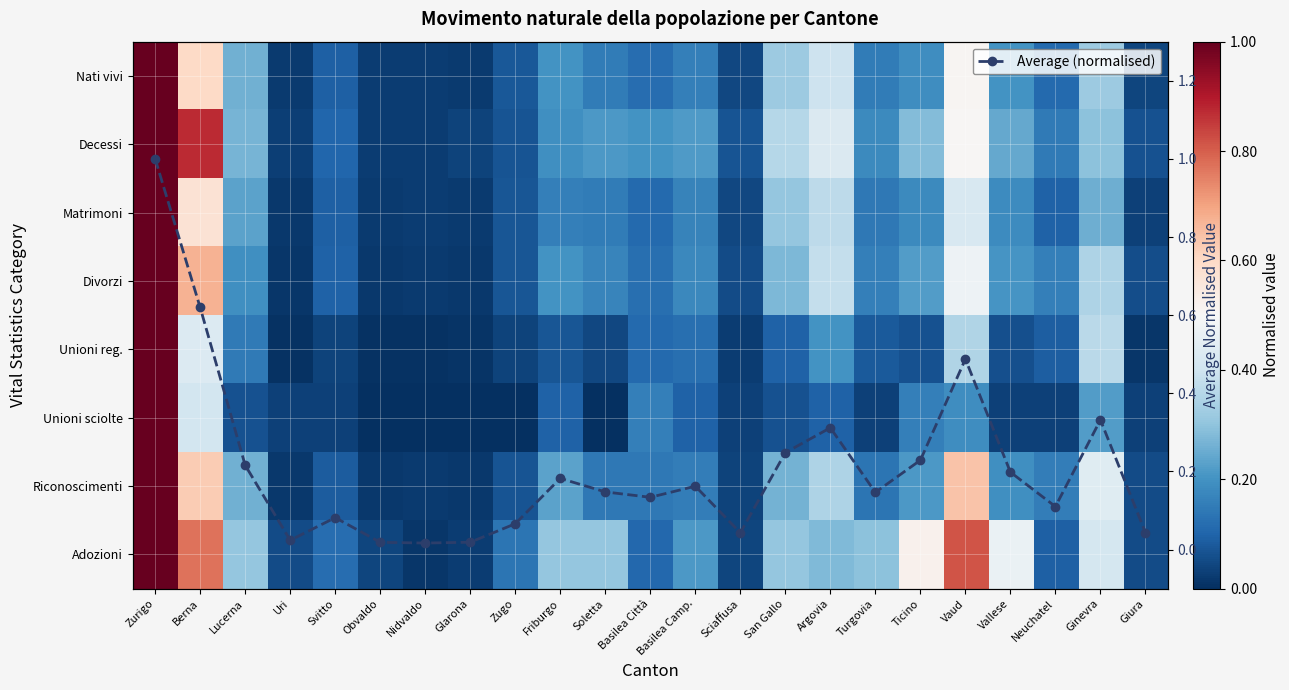

What is the maximum value shown in the chart?

1.0